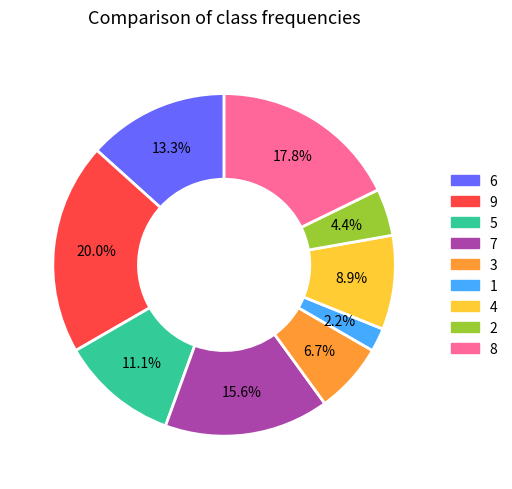

What is the largest slice in the pie chart?

9